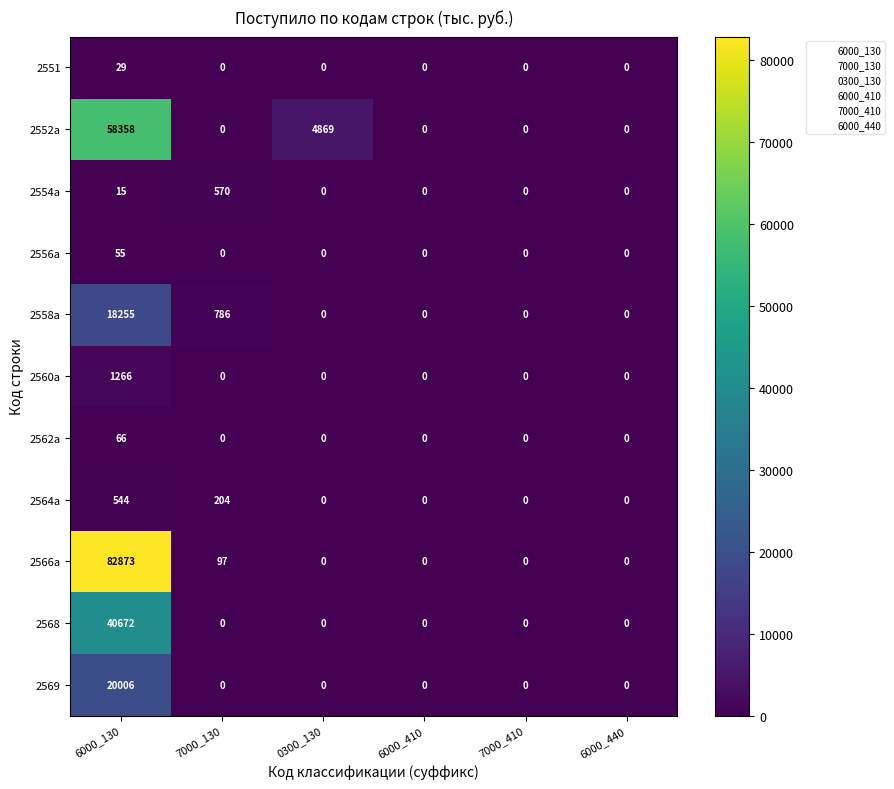

What is the approximate value of 2556a at 6000_130, to the nearest 10?

60